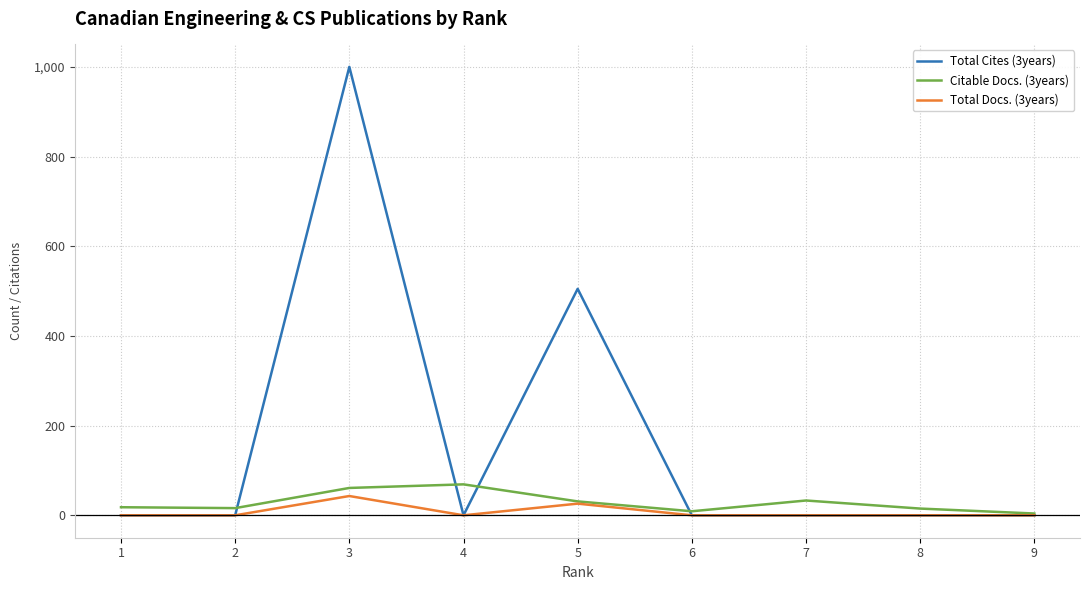

How many lines are shown in the chart?

3